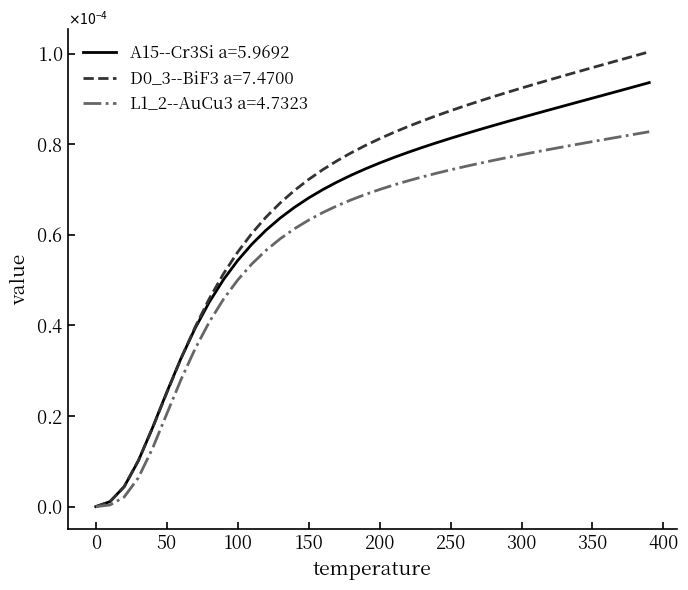

True or false: A15--Cr3Si a=5.9692 and L1_2--AuCu3 a=4.7323 cross at least once.

False